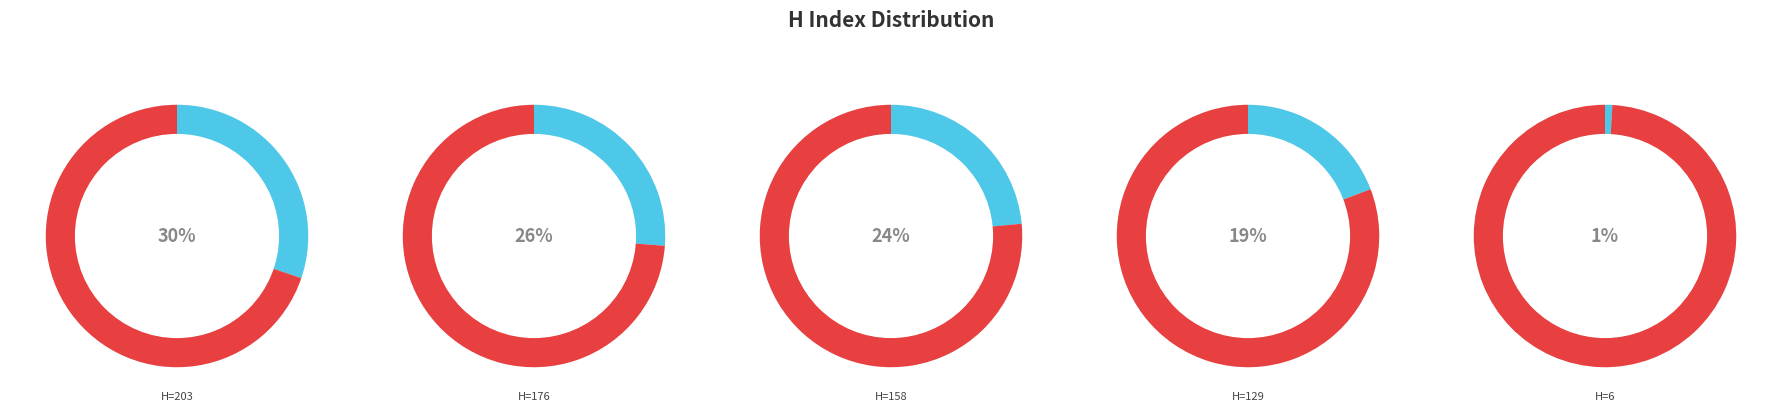

Count the number of slices in the pie.

5